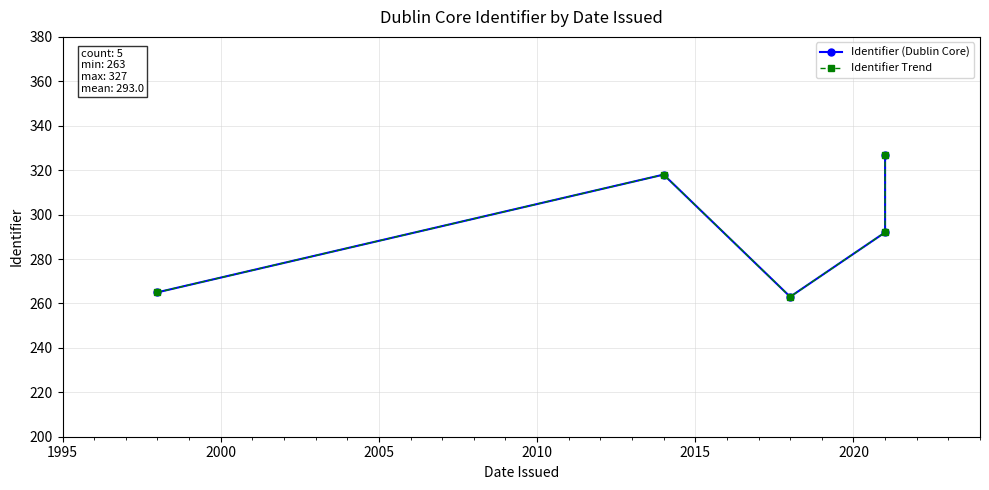

At how many categories does at least one series exceed 325?

1